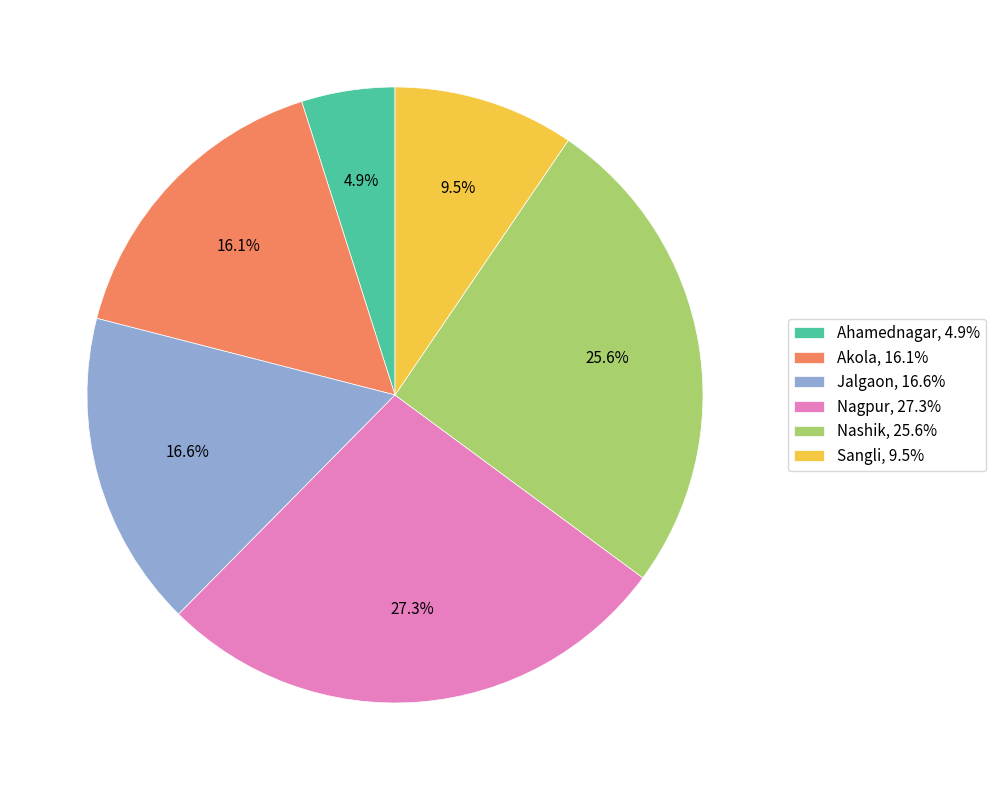

To the nearest percent, what is the average slice percentage?

17%